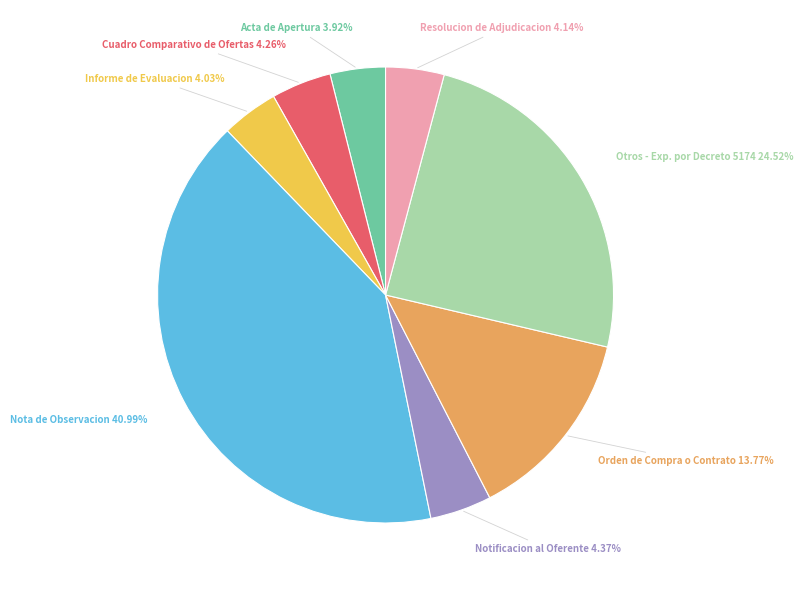

Is there any slice that represents more than half of the pie?

No